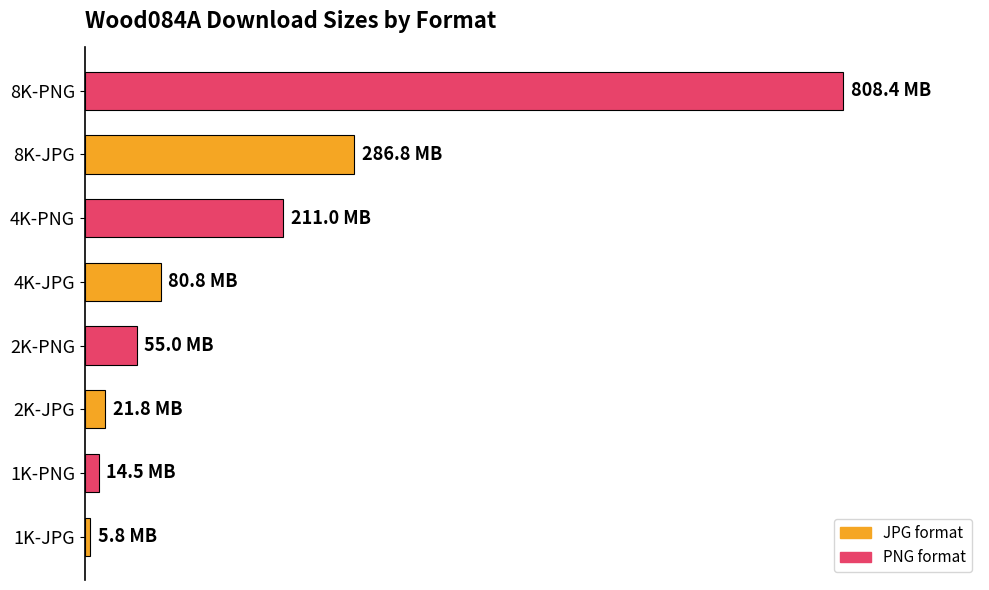

Does the chart contain any negative values?

No